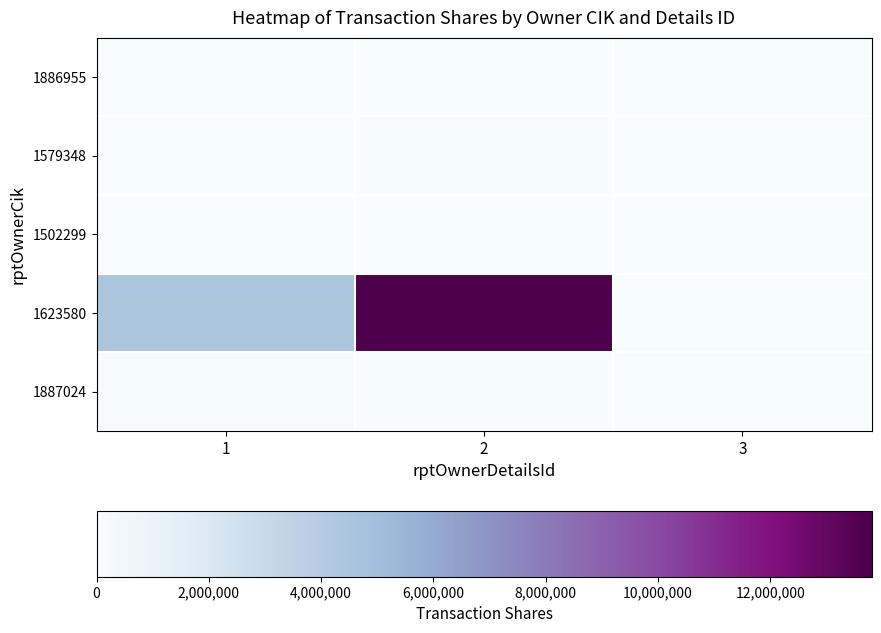

At which category is the sum across all series the highest?

2